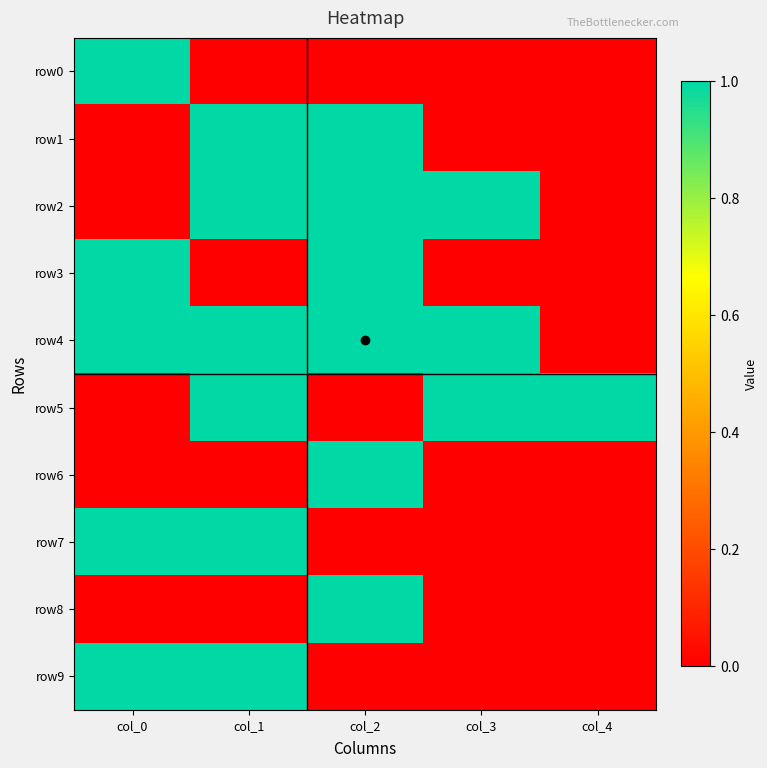

Reading right to left, extract all data points from this chart.

row0: col_4=0	col_3=0	col_2=0	col_1=0	col_0=1
row1: col_4=0	col_3=0	col_2=1	col_1=1	col_0=0
row2: col_4=0	col_3=1	col_2=1	col_1=1	col_0=0
row3: col_4=0	col_3=0	col_2=1	col_1=0	col_0=1
row4: col_4=0	col_3=1	col_2=1	col_1=1	col_0=1
row5: col_4=1	col_3=1	col_2=0	col_1=1	col_0=0
row6: col_4=0	col_3=0	col_2=1	col_1=0	col_0=0
row7: col_4=0	col_3=0	col_2=0	col_1=1	col_0=1
row8: col_4=0	col_3=0	col_2=1	col_1=0	col_0=0
row9: col_4=0	col_3=0	col_2=0	col_1=1	col_0=1